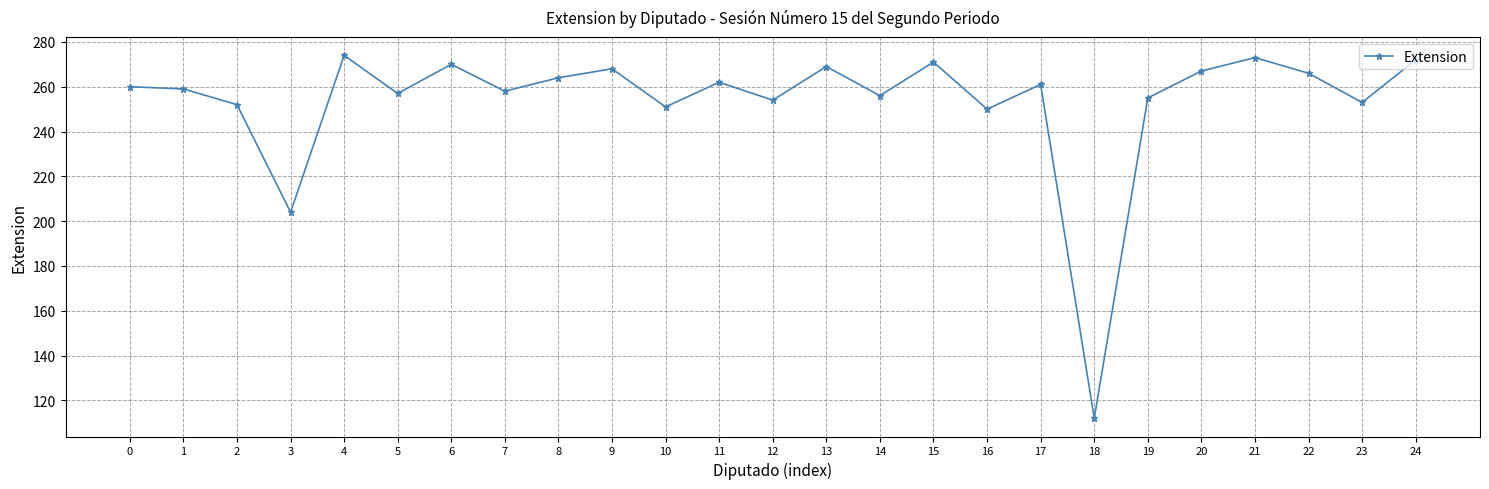

What is the average value?

254